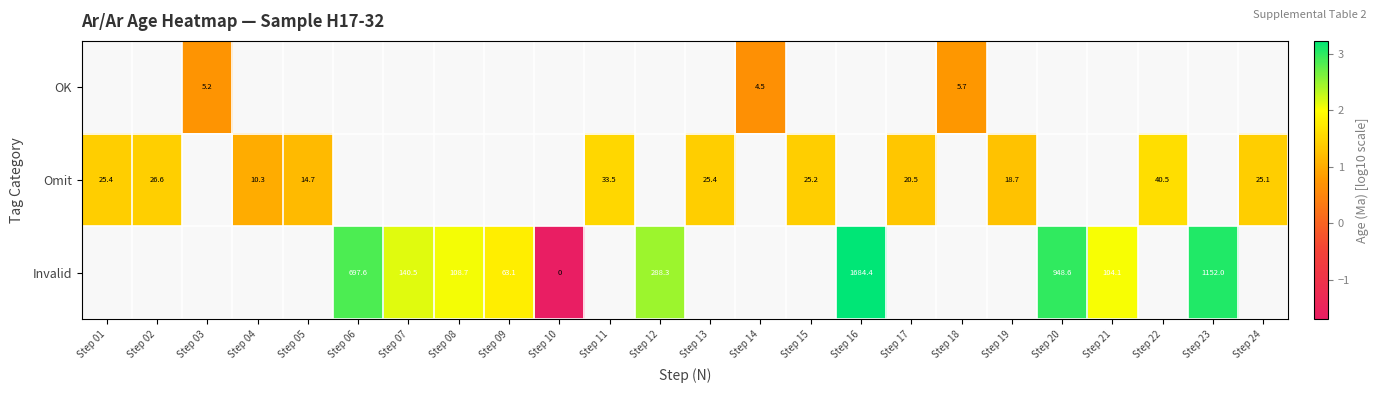

How many values in the Omit series exceed 1?

11